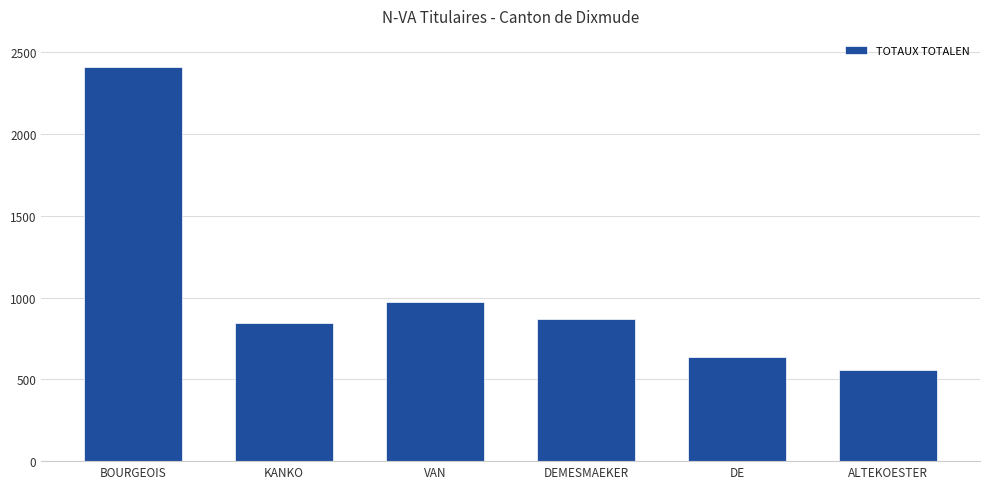

How many categories are shown in the chart?

6